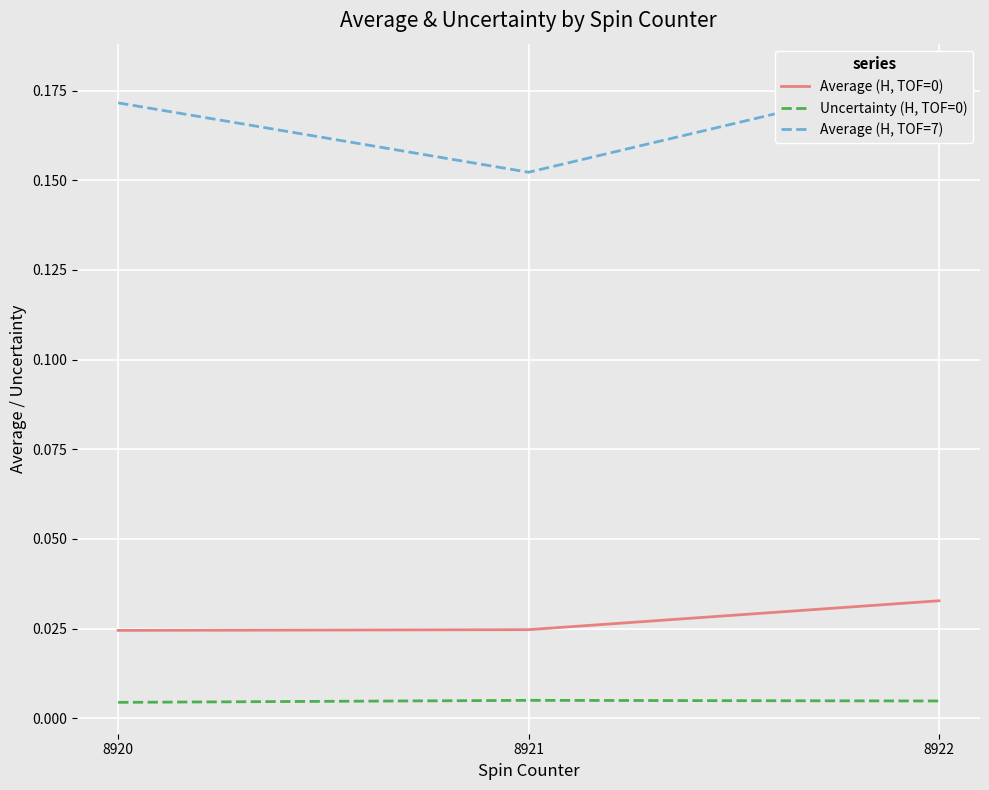

True or false: Average (H, TOF=7) has a value of 0.2 at 8921.

True